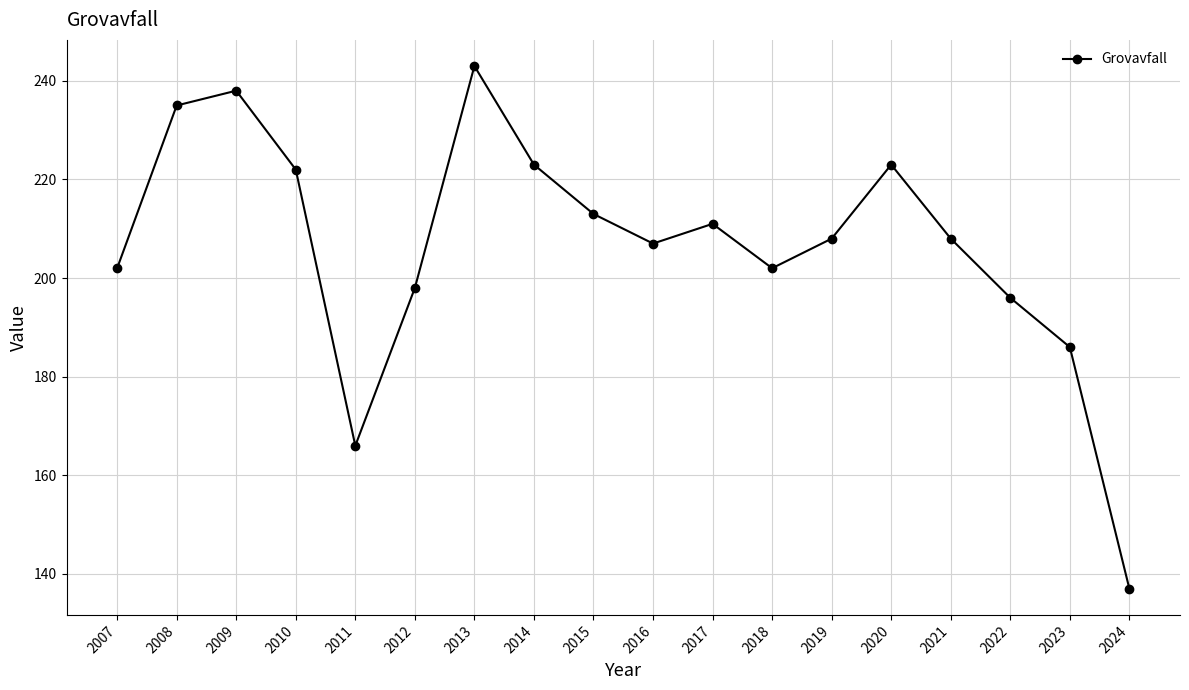

What is the value of the 10th point from the left?

207